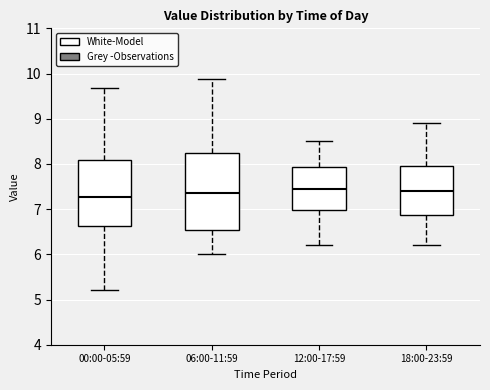

Reading left to right, transcribe this box plot: for each box, give where its median line is, the range the box spans, and where its two whiskers end, as read against the y-axis. The values are not printed on the chart, so give them approximately, as read against the axis.

00:00-05:59: median 7.3, box 6.6 to 8.1, whiskers 5.2 to 9.7
06:00-11:59: median 7.4, box 6.5 to 8.2, whiskers 6.0 to 9.9
12:00-17:59: median 7.5, box 7.0 to 7.9, whiskers 6.2 to 8.5
18:00-23:59: median 7.4, box 6.9 to 8.0, whiskers 6.2 to 8.9